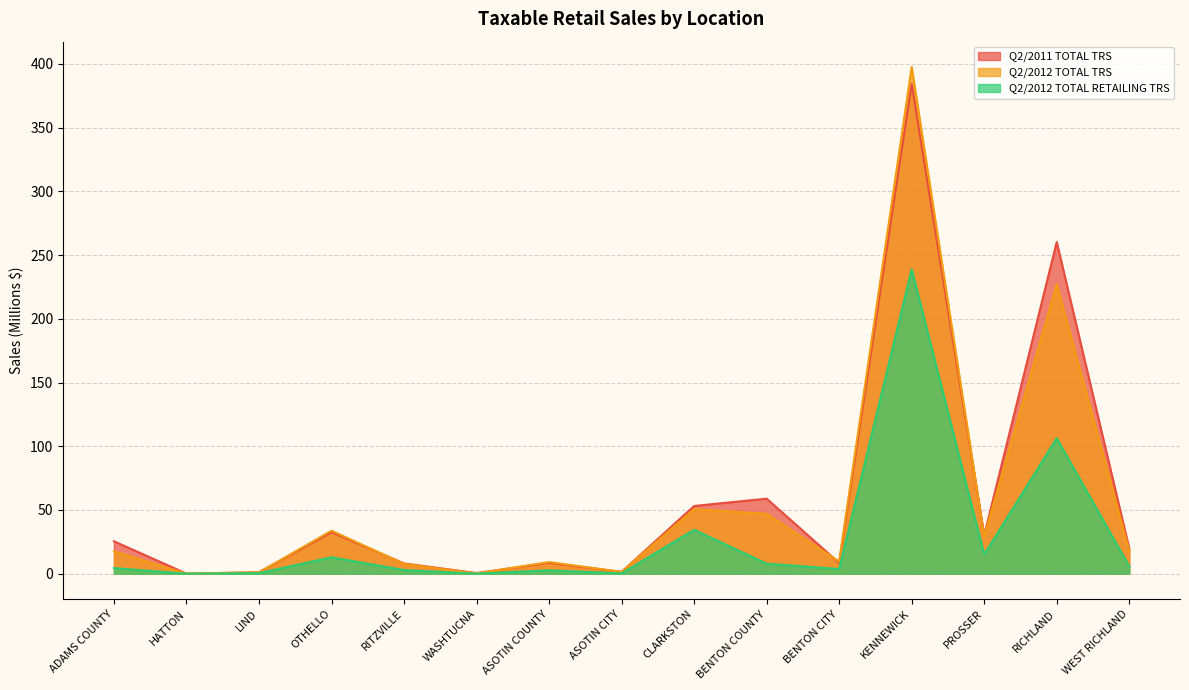

Rank the categories by Q2/2012 TOTAL RETAILING TRS value from highest to lowest.

KENNEWICK, RICHLAND, CLARKSTON, PROSSER, OTHELLO, BENTON COUNTY, WEST RICHLAND, ADAMS COUNTY, BENTON CITY, RITZVILLE, ASOTIN COUNTY, LIND, ASOTIN CITY, WASHTUCNA, HATTON